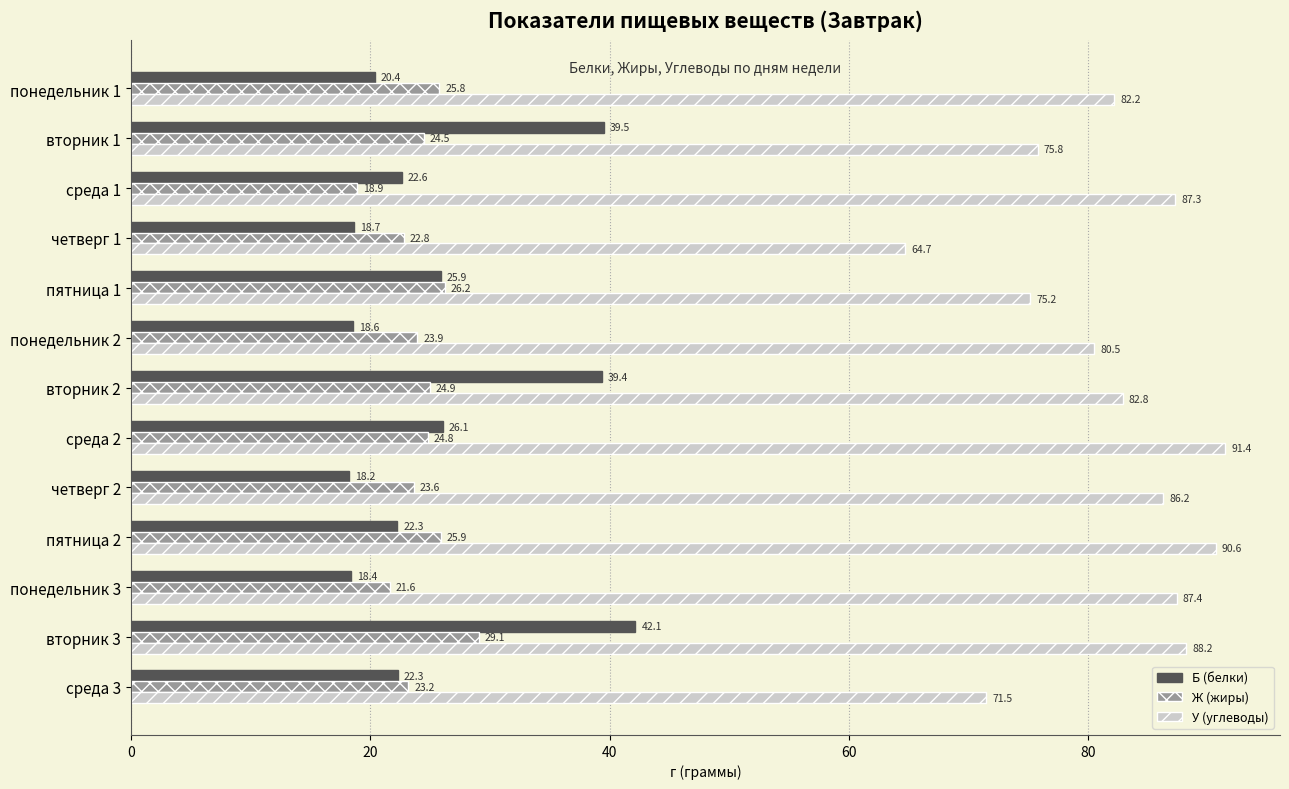

Which label corresponds to the largest value in the chart?

среда 2